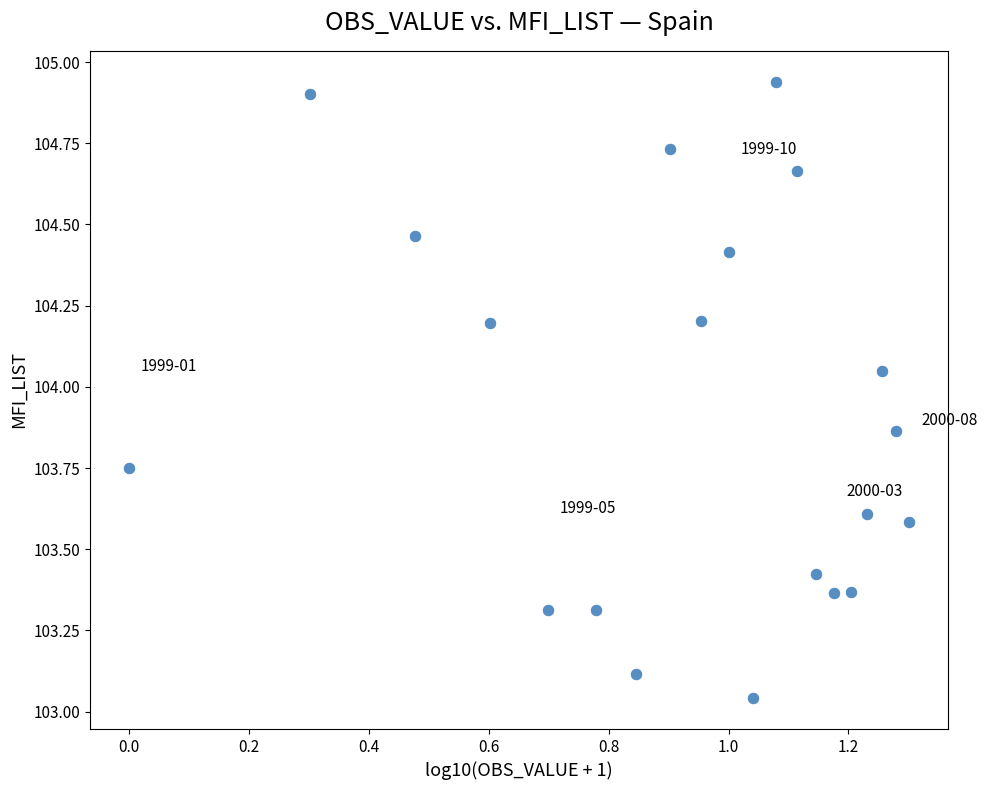

What is the range of X values (max minus min)?

1.3